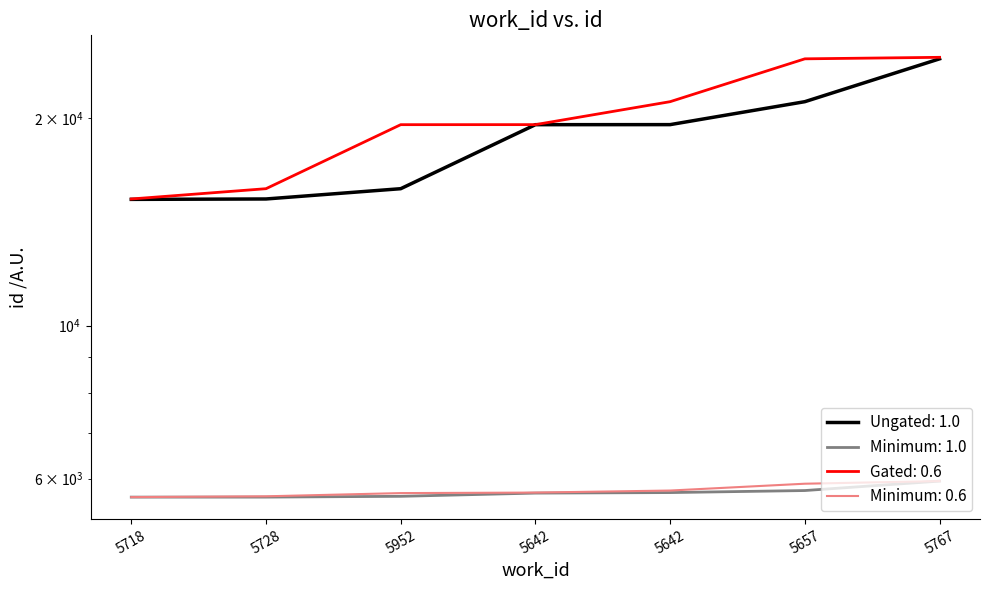

Read the Ungated: 1.0 value at 5952, to the nearest 50.

15800